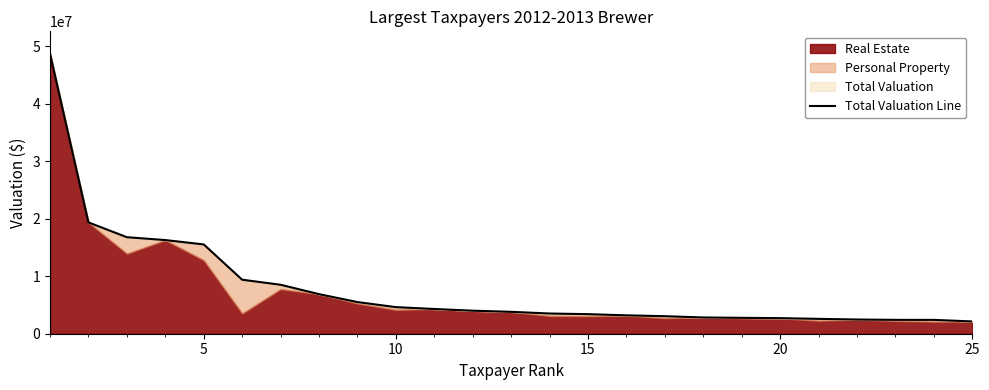

True or false: the data has more than 1 interior local peaks.

False